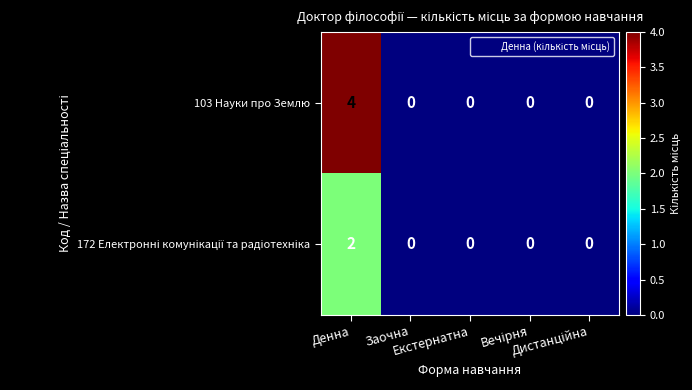

What is the difference between the maximum and minimum values in the 103 Науки про Землю series?

4